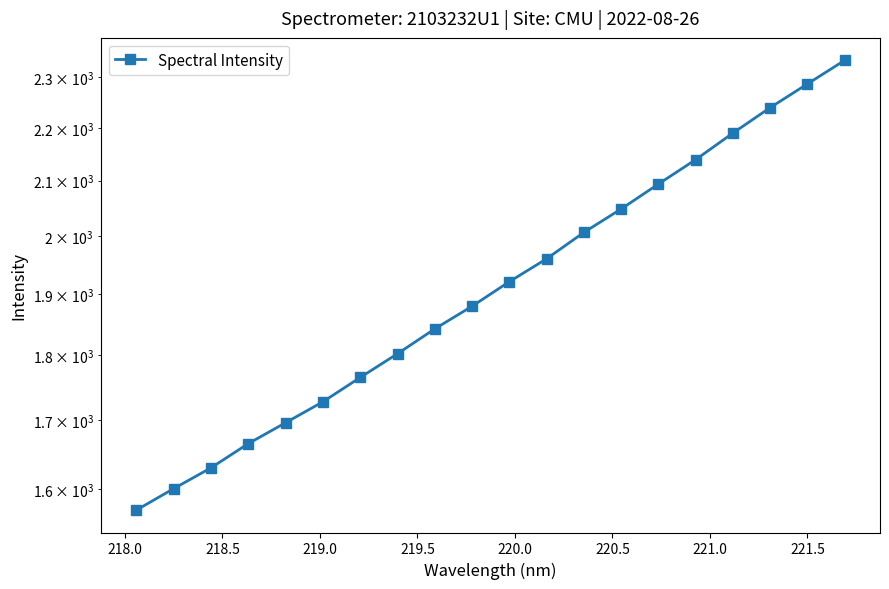

True or false: the data has more than 0 interior local peaks.

False